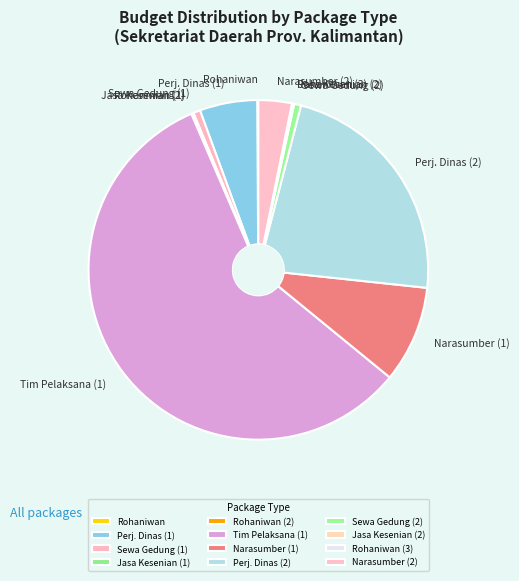

True or false: Perj. Dinas (1) accounts for 5% of the total.

True